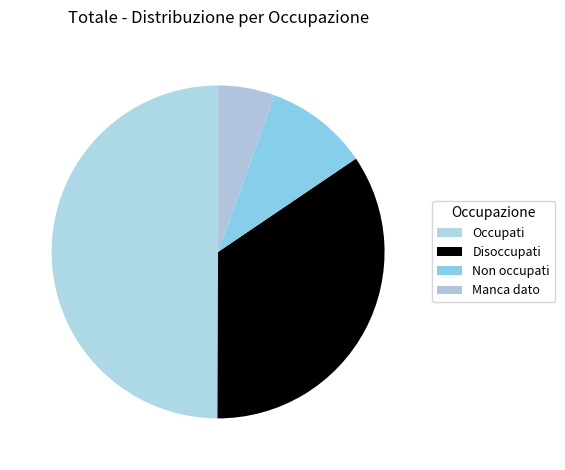

Which category has the smallest portion of the pie?

Manca dato